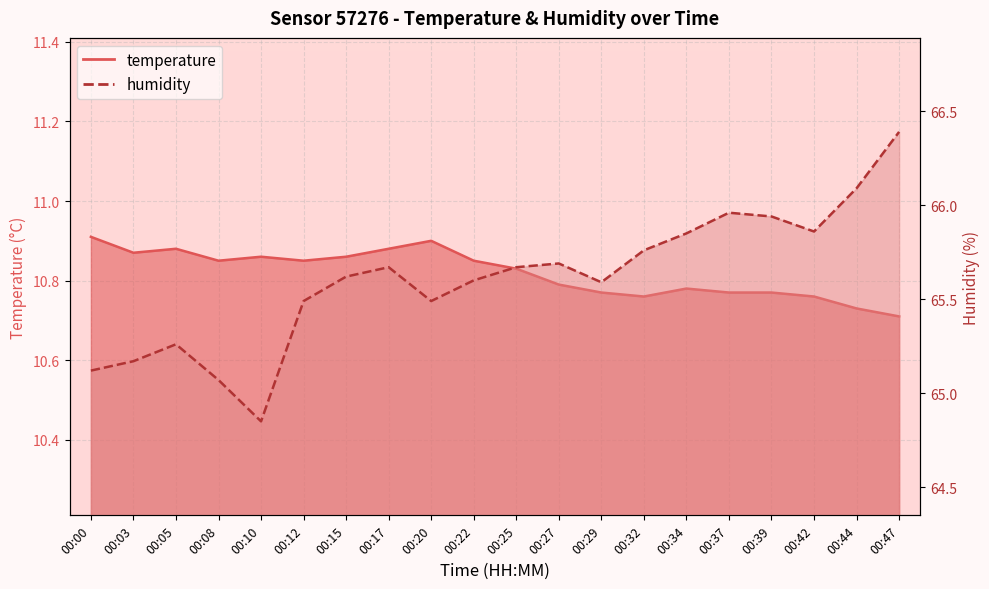

Rank the series by their maximum value, from highest to lowest.

humidity, temperature